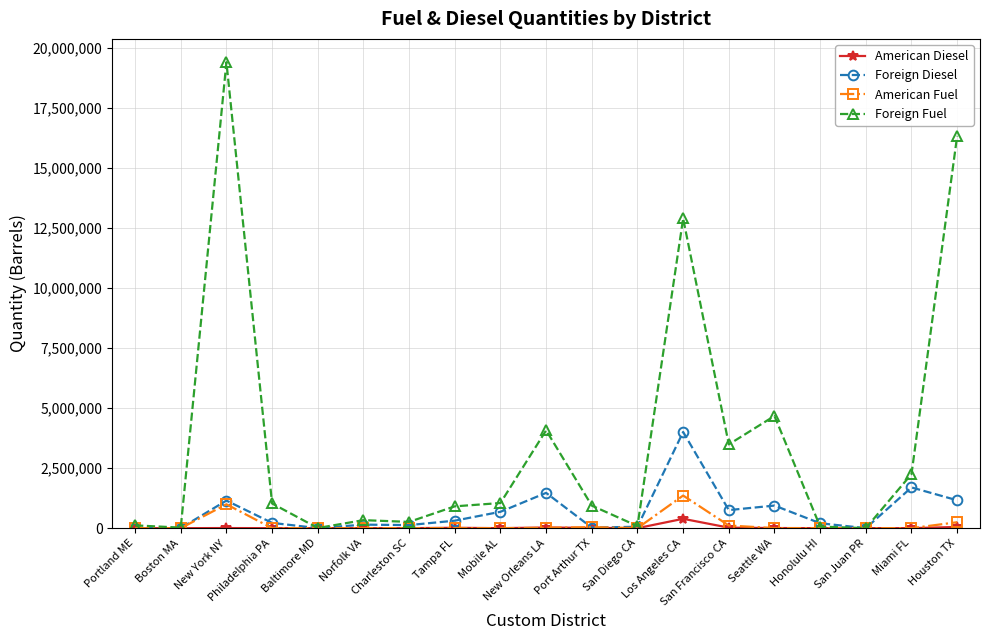

Where is Foreign Fuel nearest to the value 9709323?

Los Angeles CA